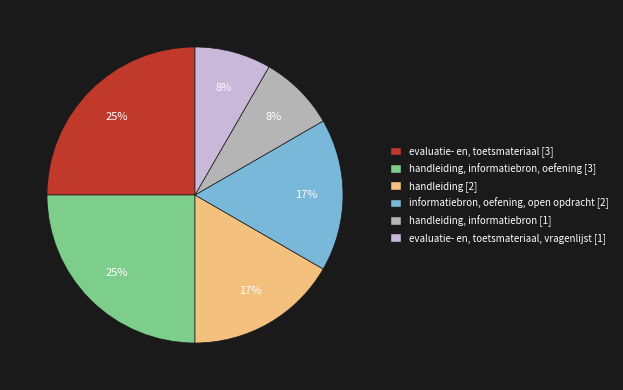

To the nearest percent, what is the average slice percentage?

17%